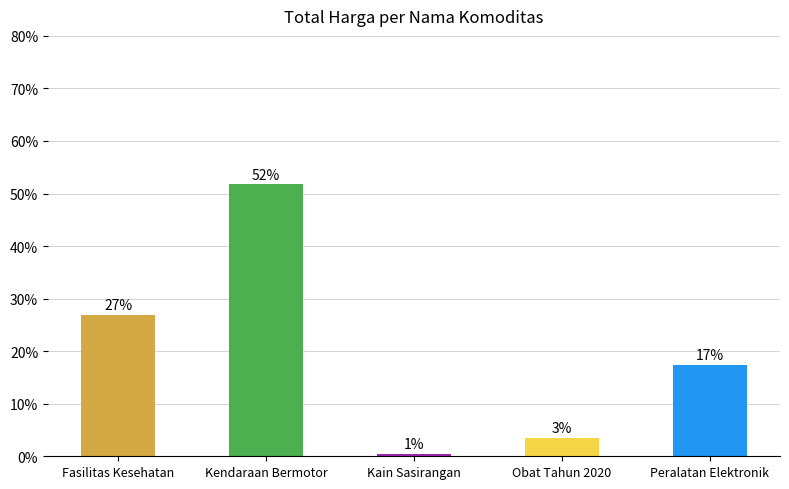

The chart shows a value of 26.9 at Fasilitas Kesehatan. True or false?

True